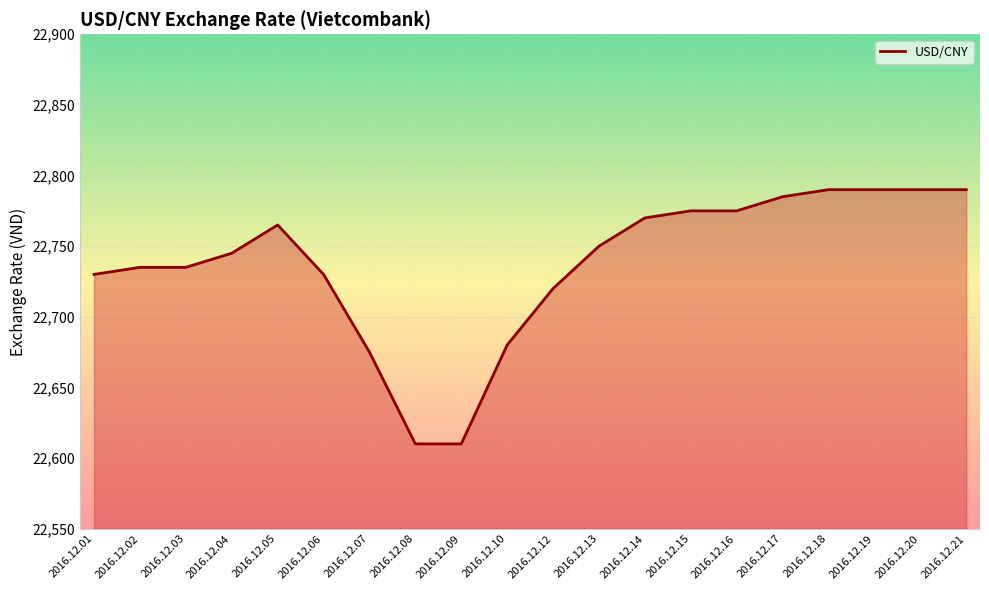

What is the minimum value shown in the chart?

22610